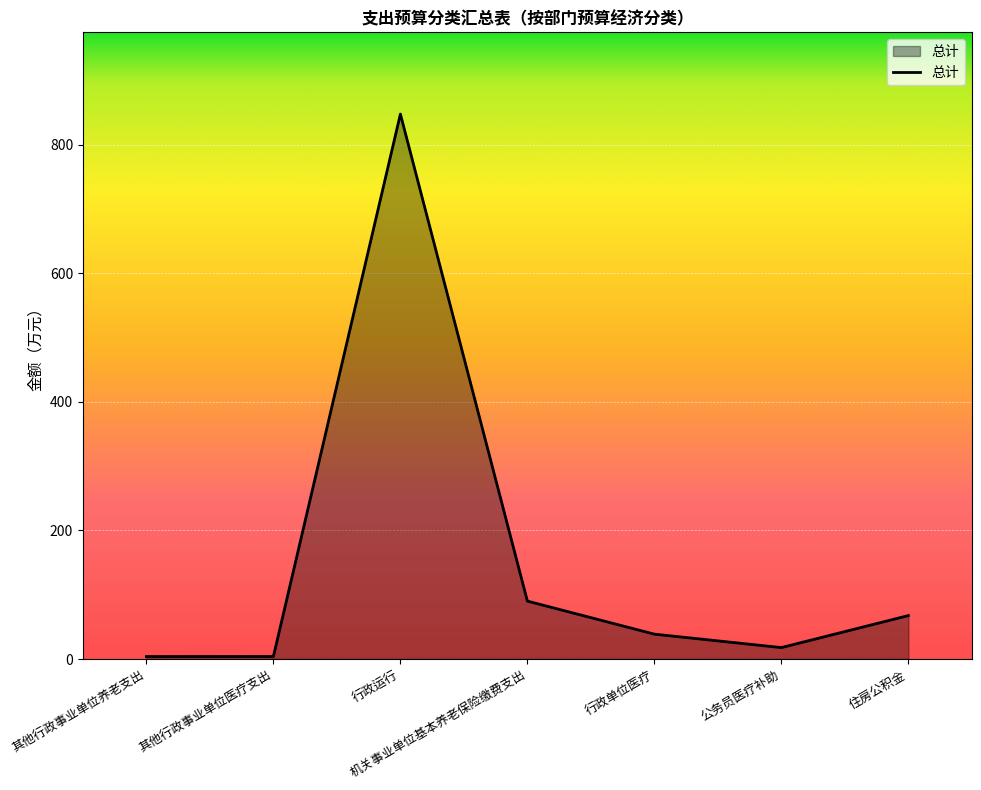

The value at 机关事业单位基本养老保险缴费支出 is 90.1. True or false?

True